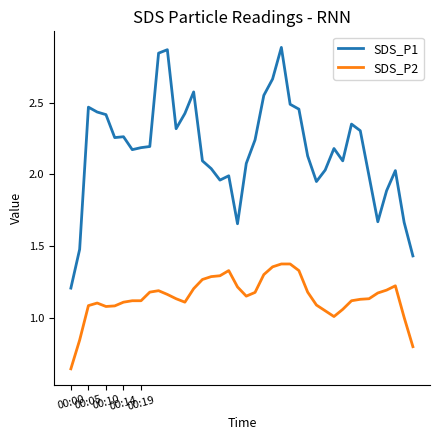

True or false: SDS_P1 and SDS_P2 cross at least once.

False